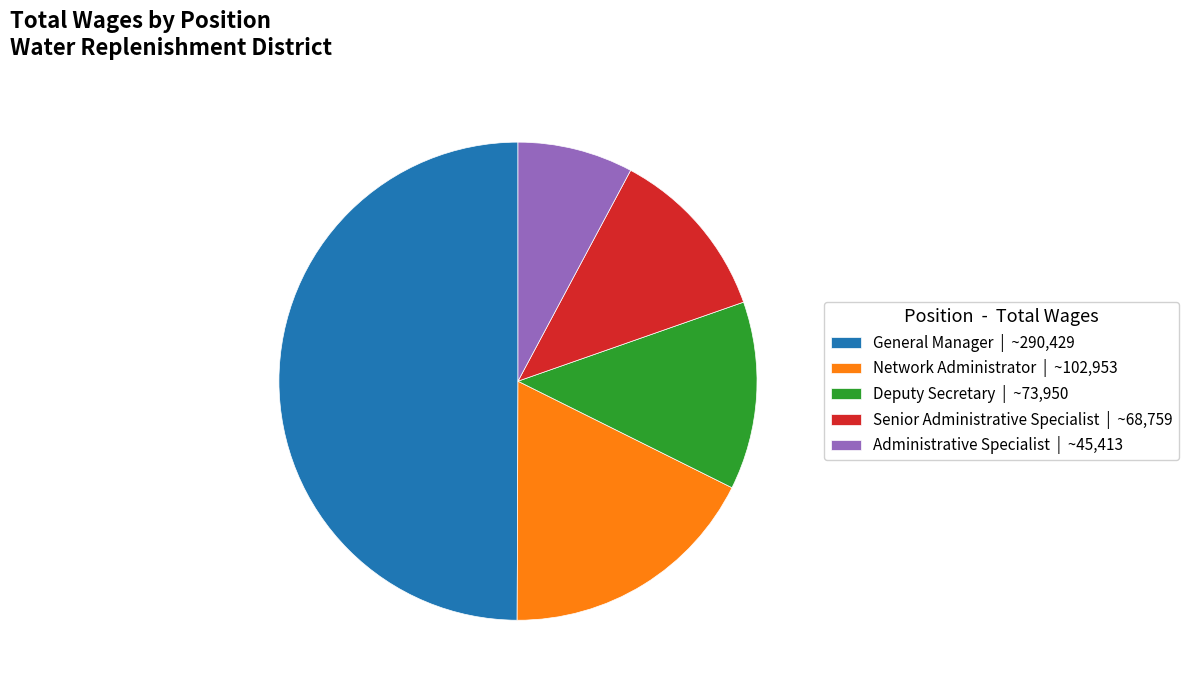

Do General Manager | ~290,429 and Senior Administrative Specialist | ~68,759 together represent more than half of the pie?

Yes